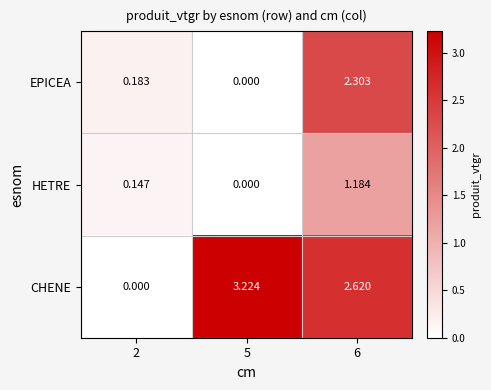

Between 2 and 6, which series saw the biggest shift?

CHENE